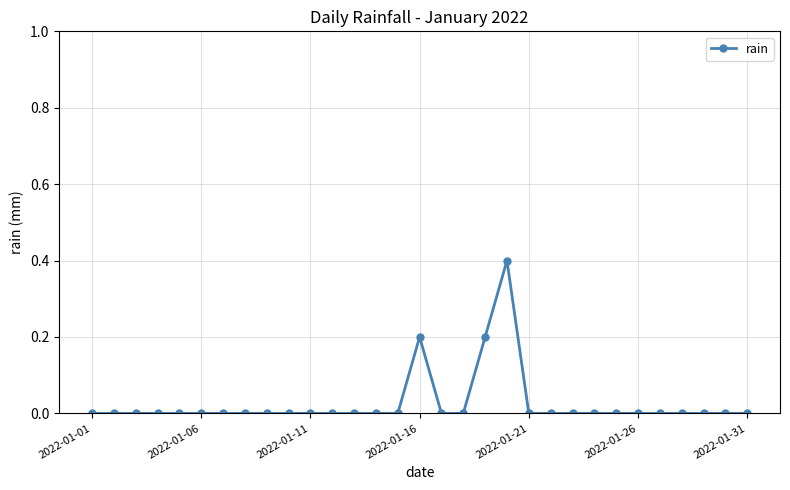

How many data points does each series have?

31